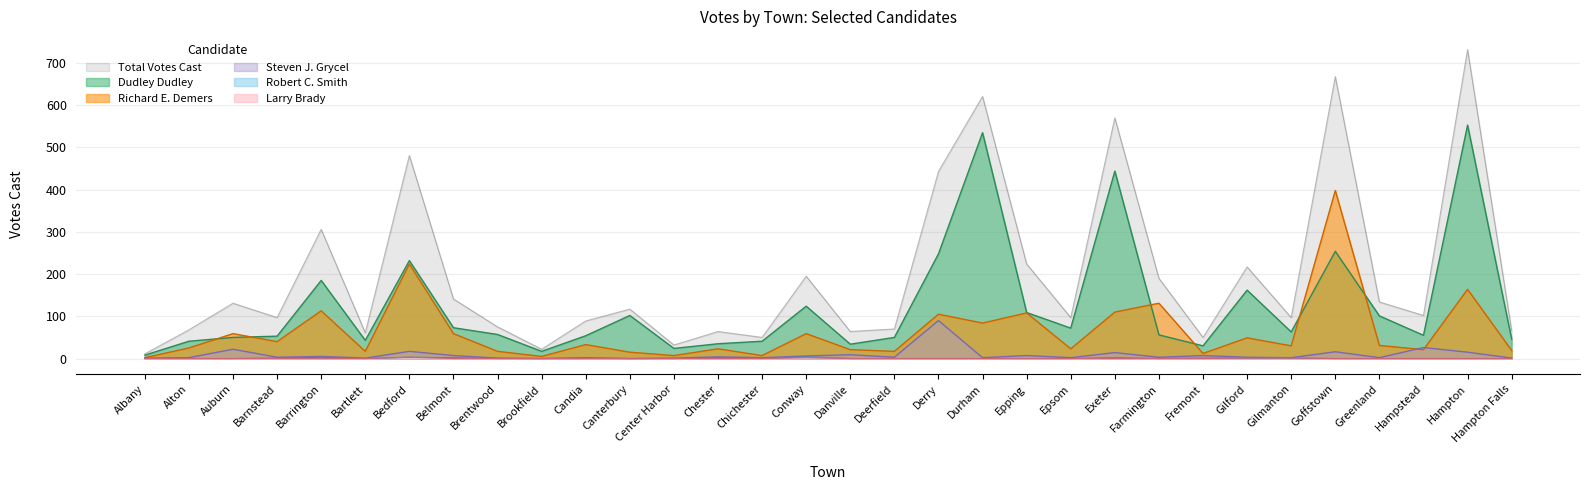

True or false: Total Votes Cast has a value of 190 at Farmington.

True